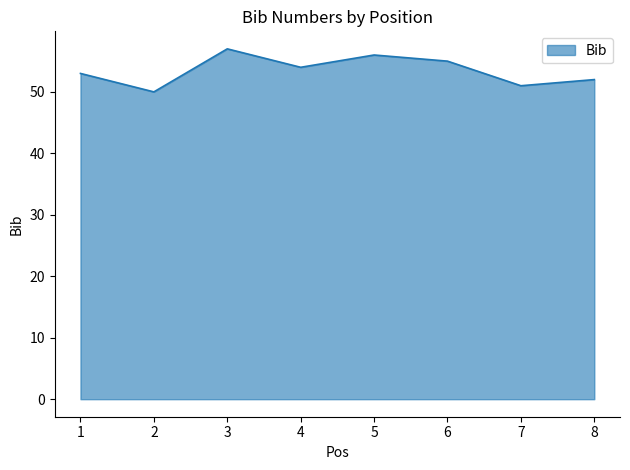

Count the values in the range 52 to 56.

5